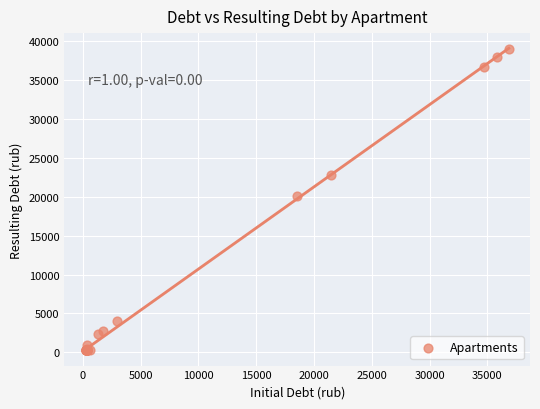

What Y value in the scatter plot is closest to 19615?

20126.4